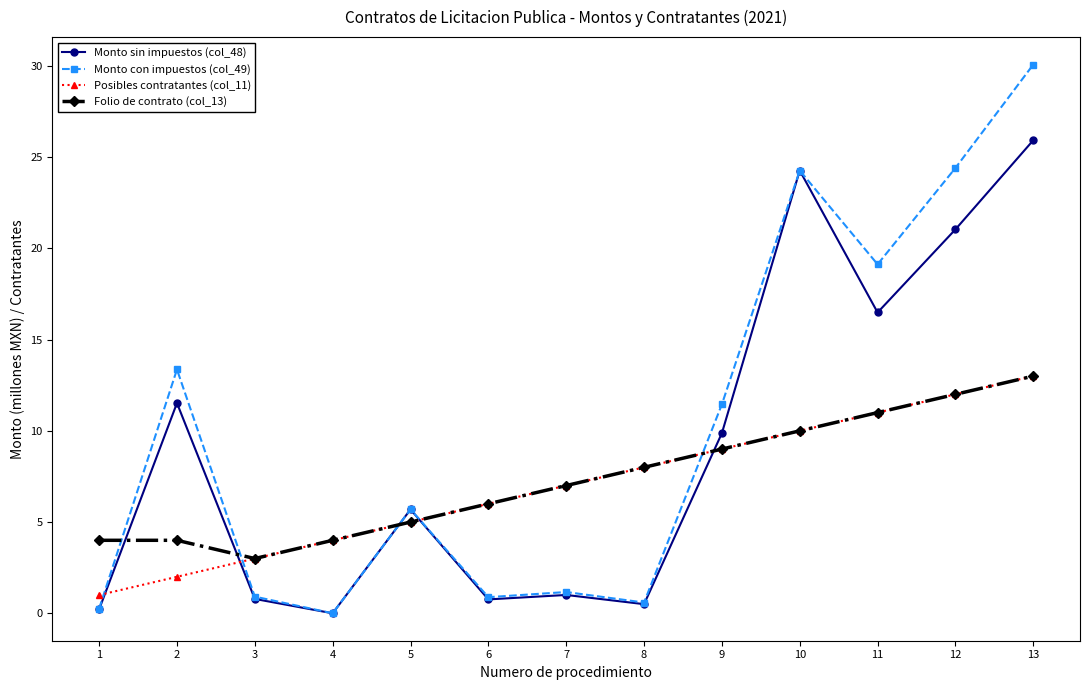

At which category is the sum across all series the highest?

13